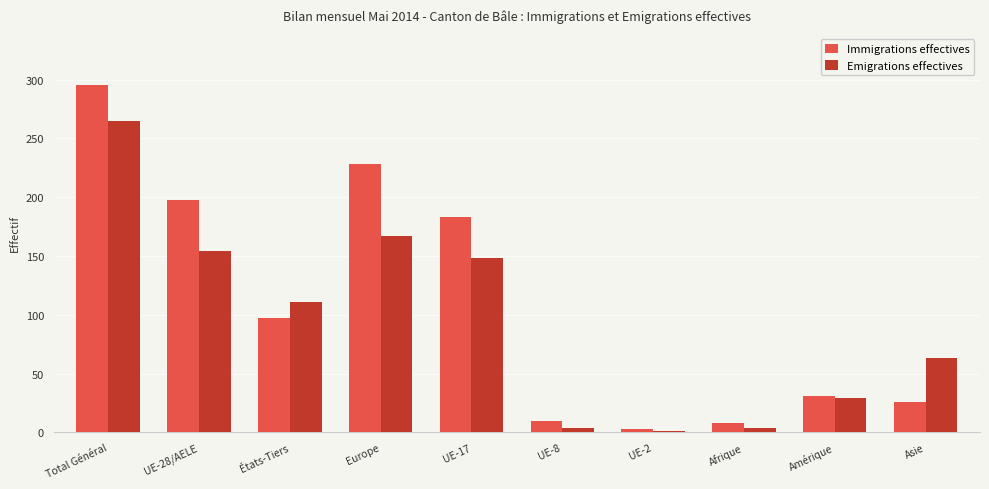

The value of Immigrations effectives at États-Tiers is 97. True or false?

True